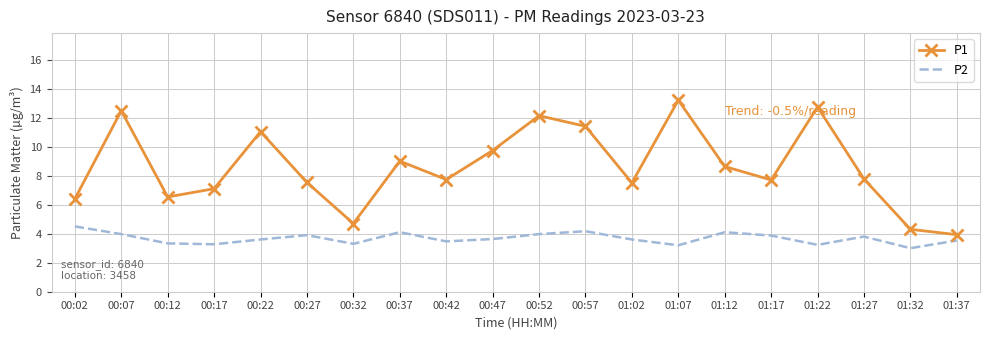

Which series has the largest total across all categories?

P1